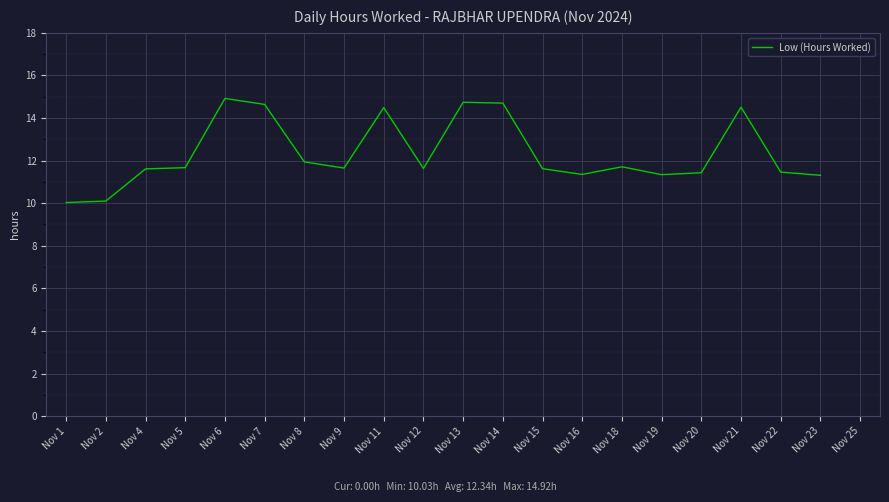

What is the sum of the values at Nov 1 and Nov 23?

21.3